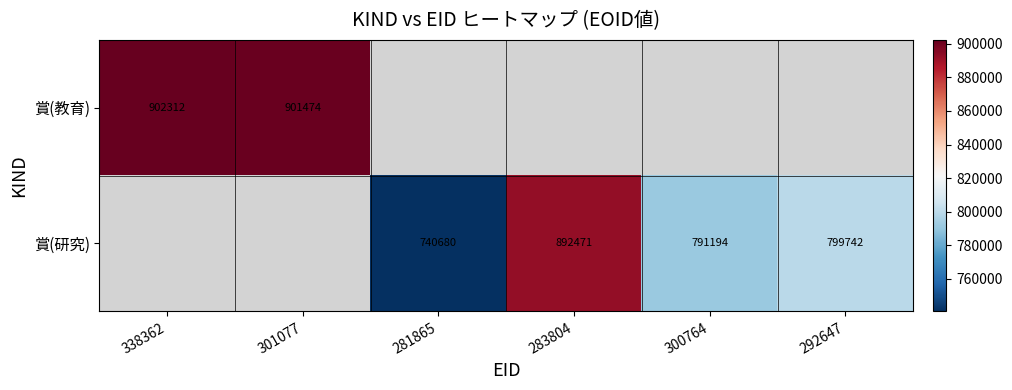

Is the value of 賞(教育) at 301077 greater than the value of 賞(研究) at 292647?

Yes